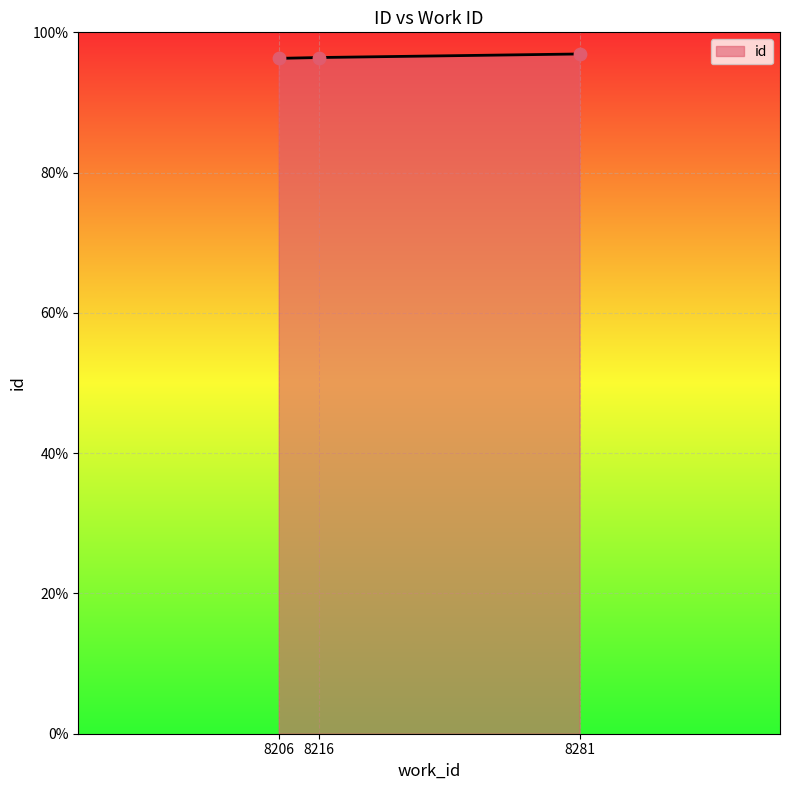

What is the change in value from 8206 to 8281?

+0.6